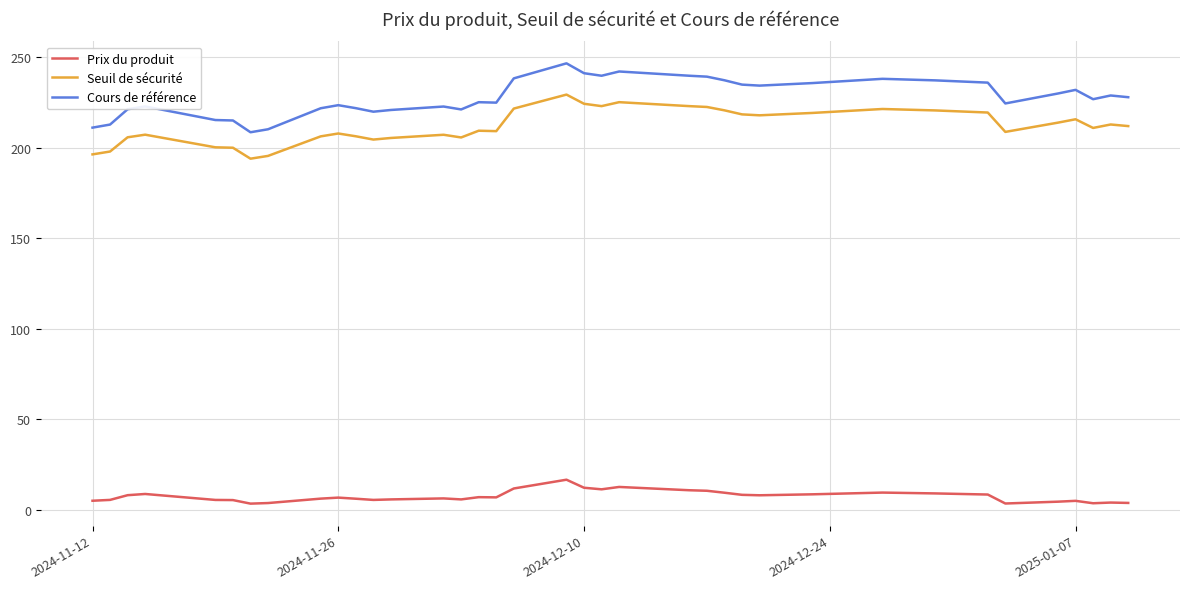

What are all the series names shown in the legend?

Prix du produit, Seuil de sécurité, Cours de référence